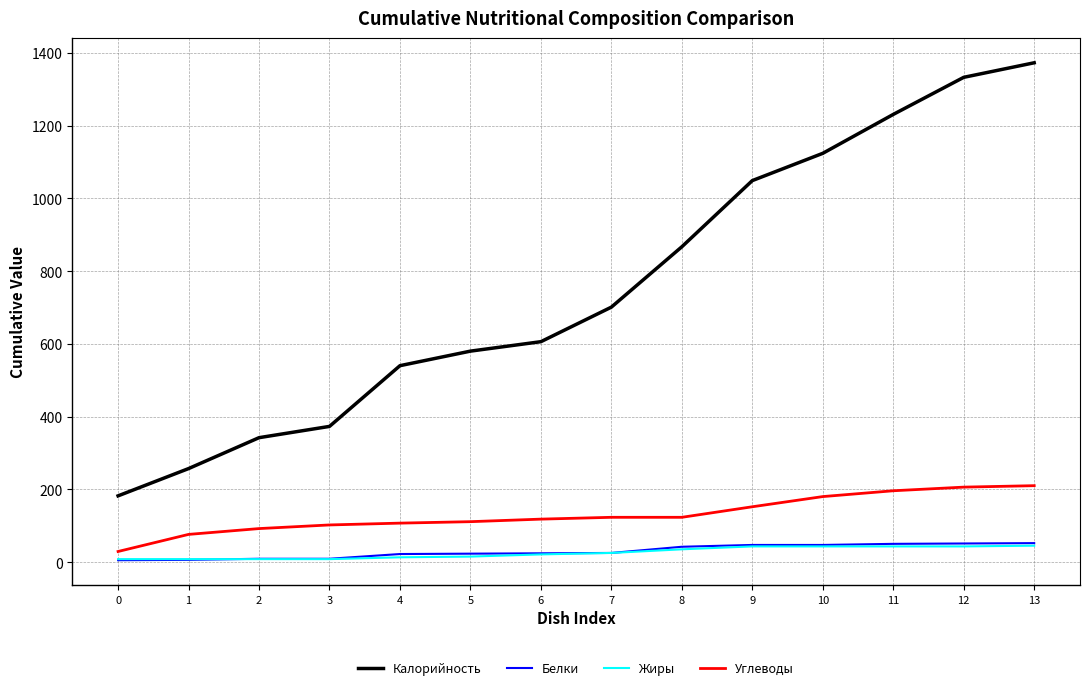

Which series has the largest total across all categories?

Калорийность